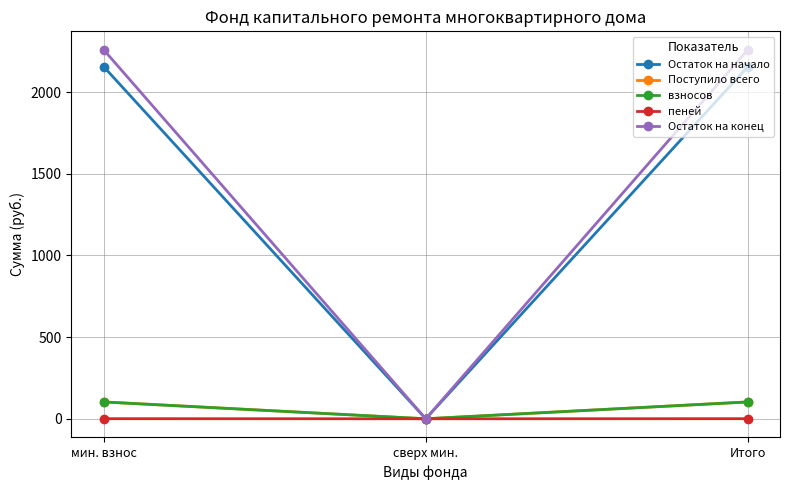

Which series changed the most between мин. взнос and сверх мин.?

Остаток на конец